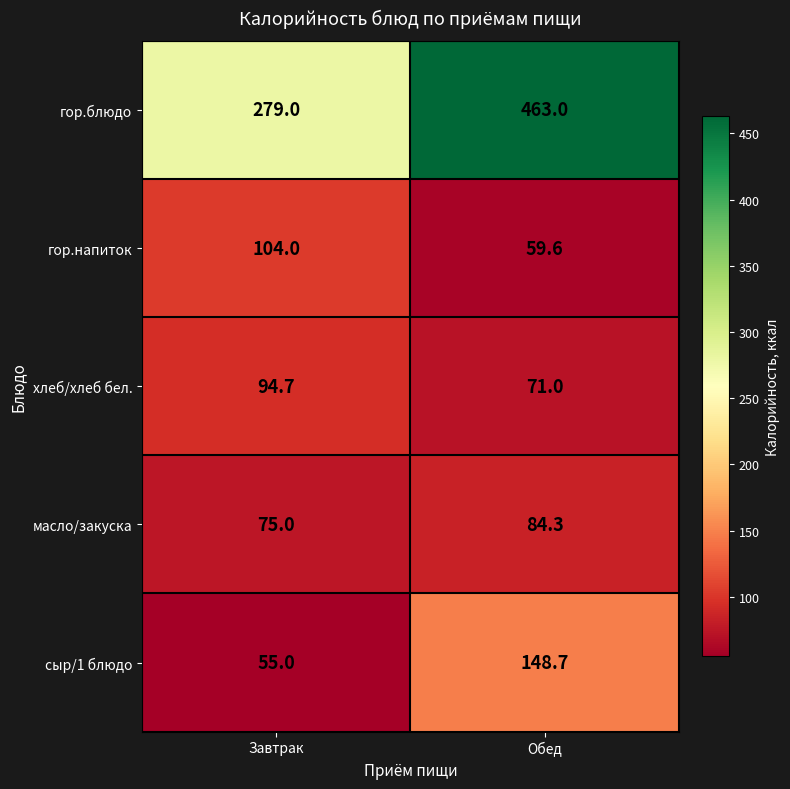

Which series has the widest spread of values?

гор.блюдо